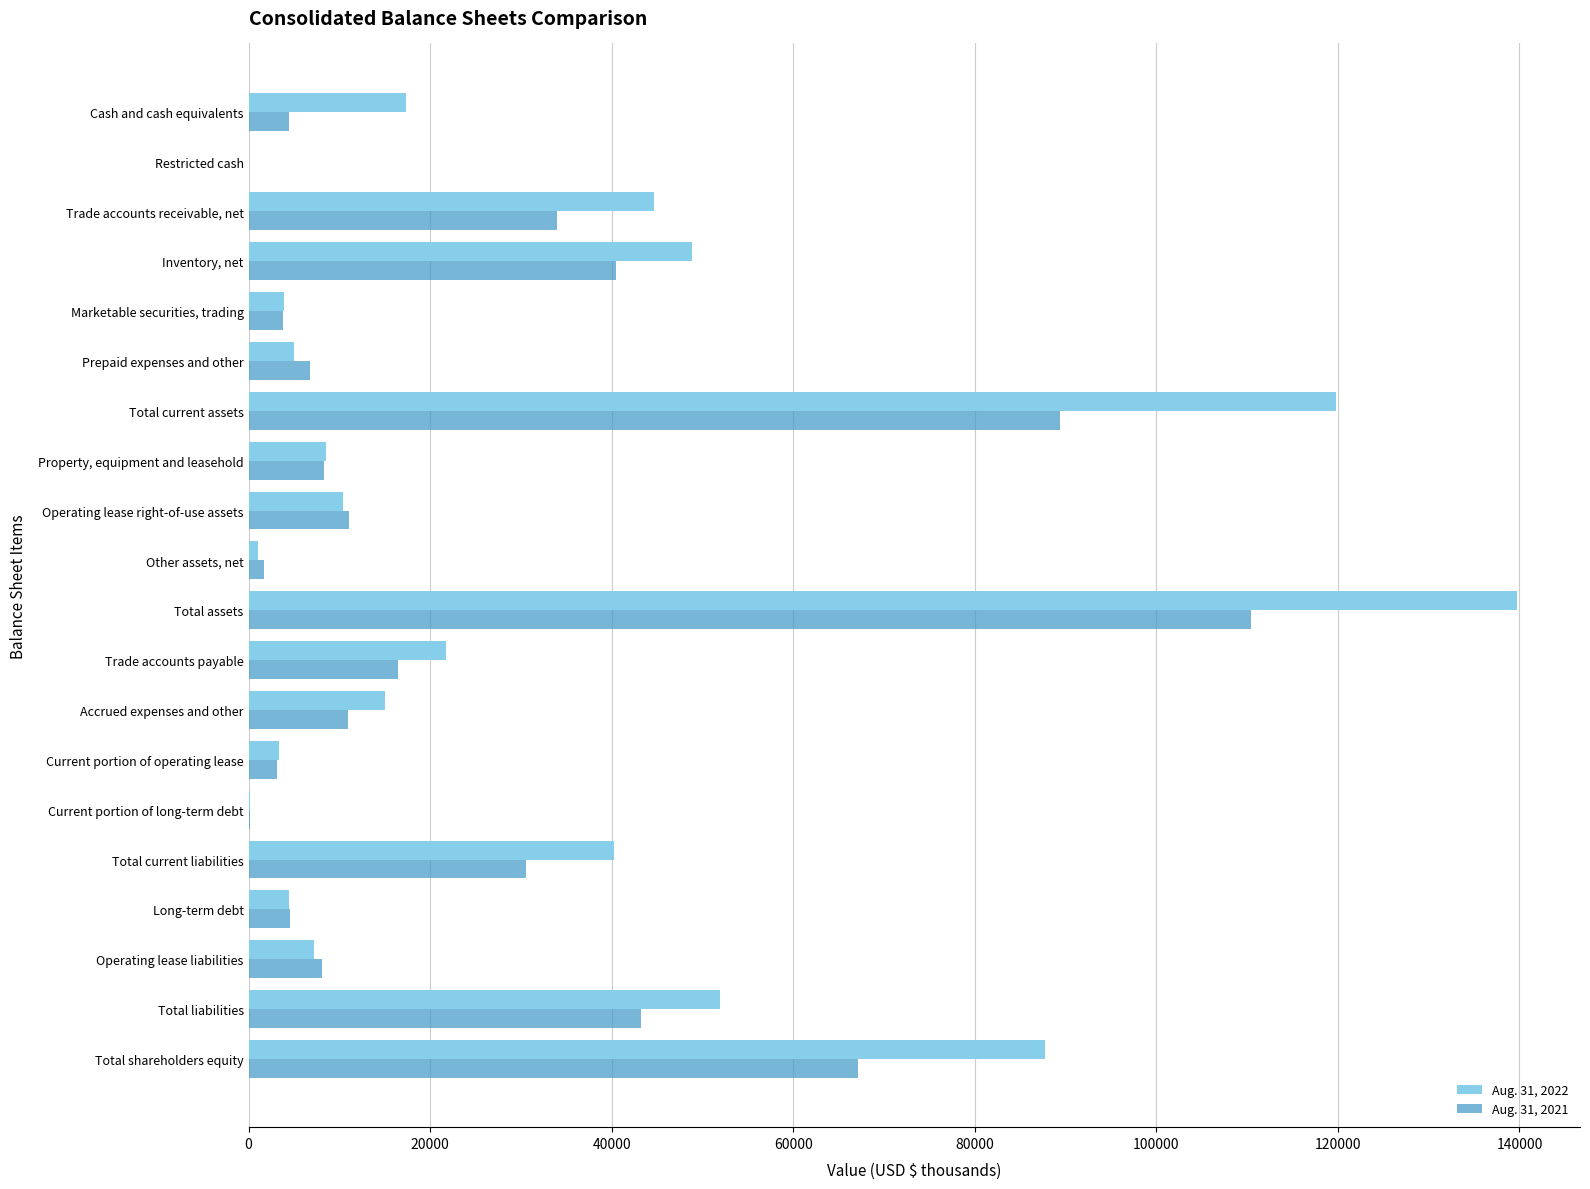

What is the total value across all series at Prepaid expenses and other?

11788